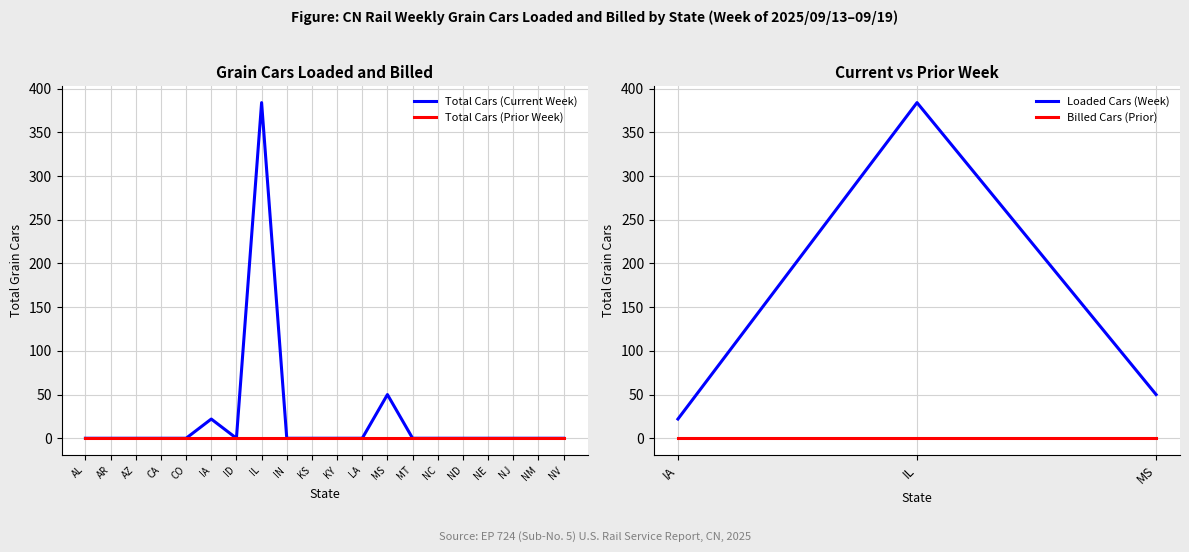

Which label corresponds to the largest value in the chart?

IL